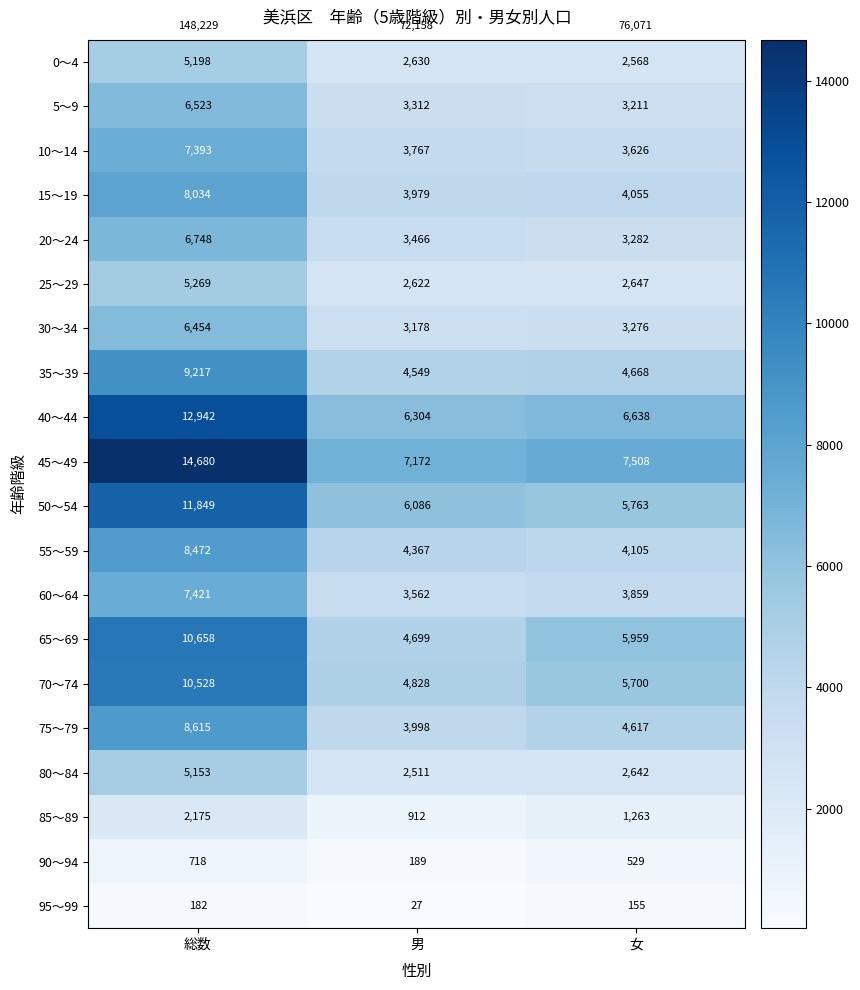

What is the maximum value shown in the chart?

14680